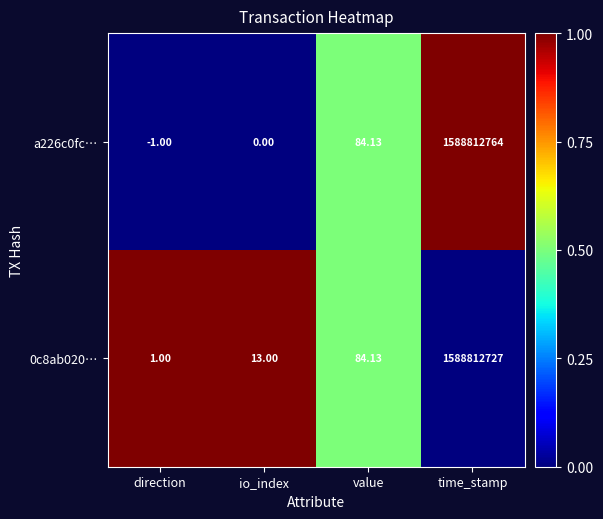

Which category has the highest value across all series?

time_stamp